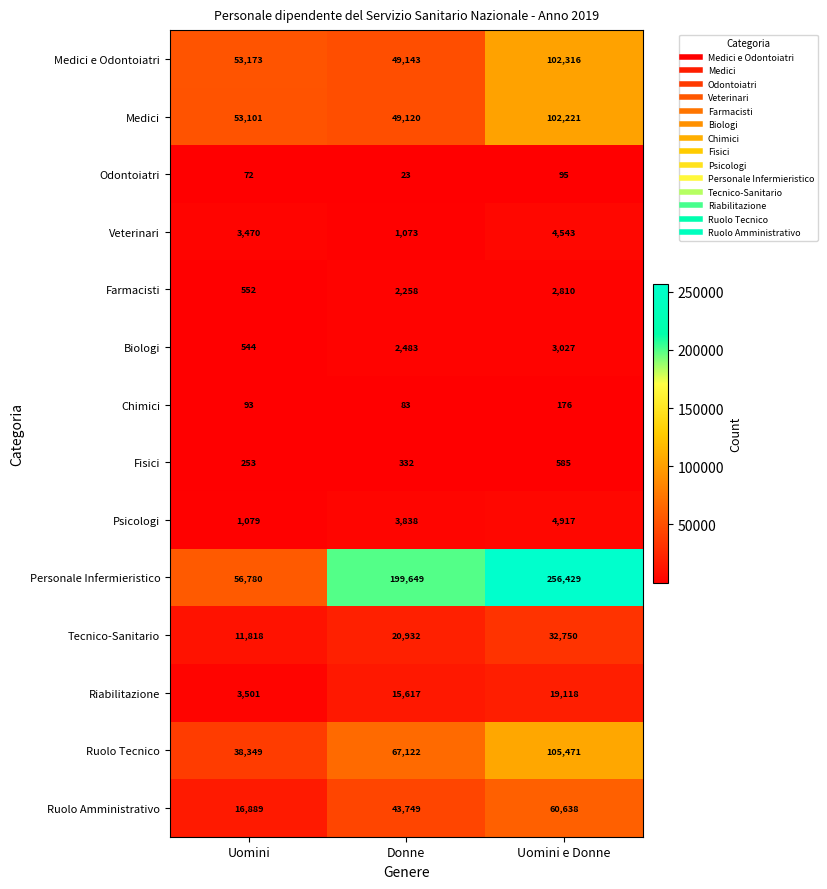

What is the greatest value displayed?

256429